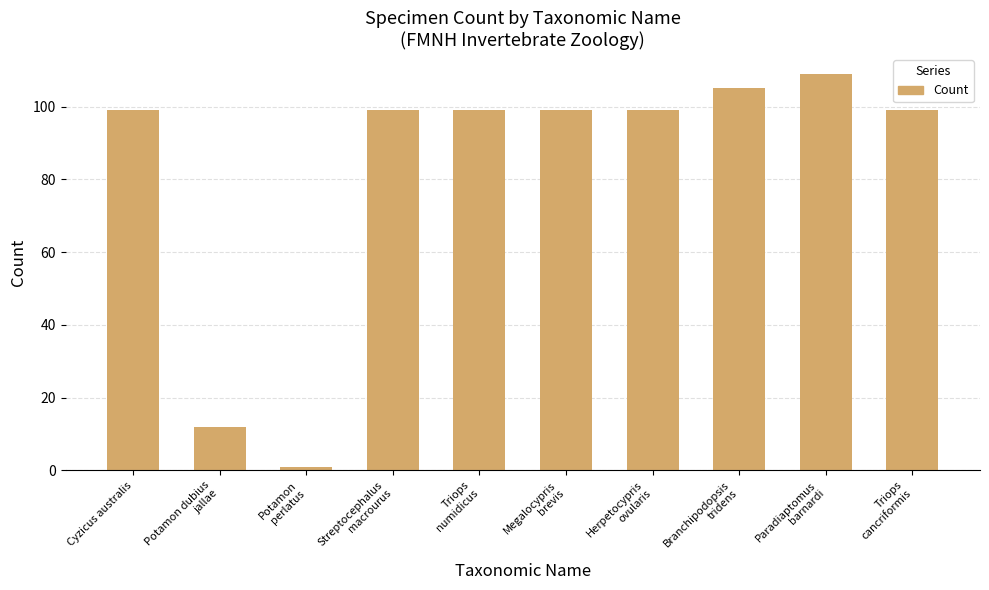

Reading right to left, transcribe all the data shown in this chart.

Triops
cancriformis=99	Paradiaptomus
barnardi=109	Branchipodopsis
tridens=105	Herpetocypris
ovularis=99	Megalocypris
brevis=99	Triops
numidicus=99	Streptocephalus
macrourus=99	Potamon
perlatus=1	Potamon dubius
jallae=12	Cyzicus australis=99